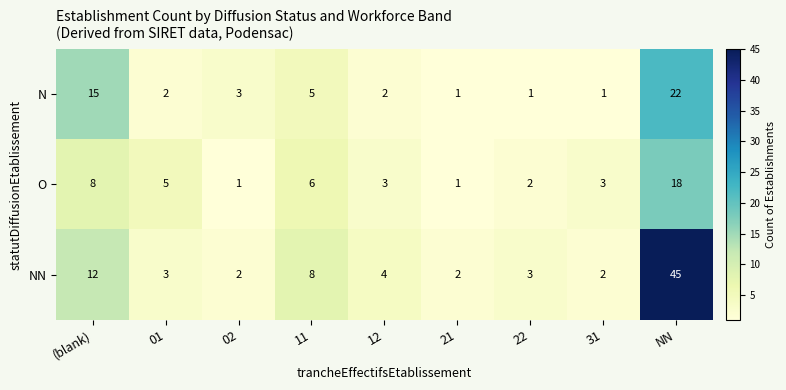

What is the total value across all series at NN?

85